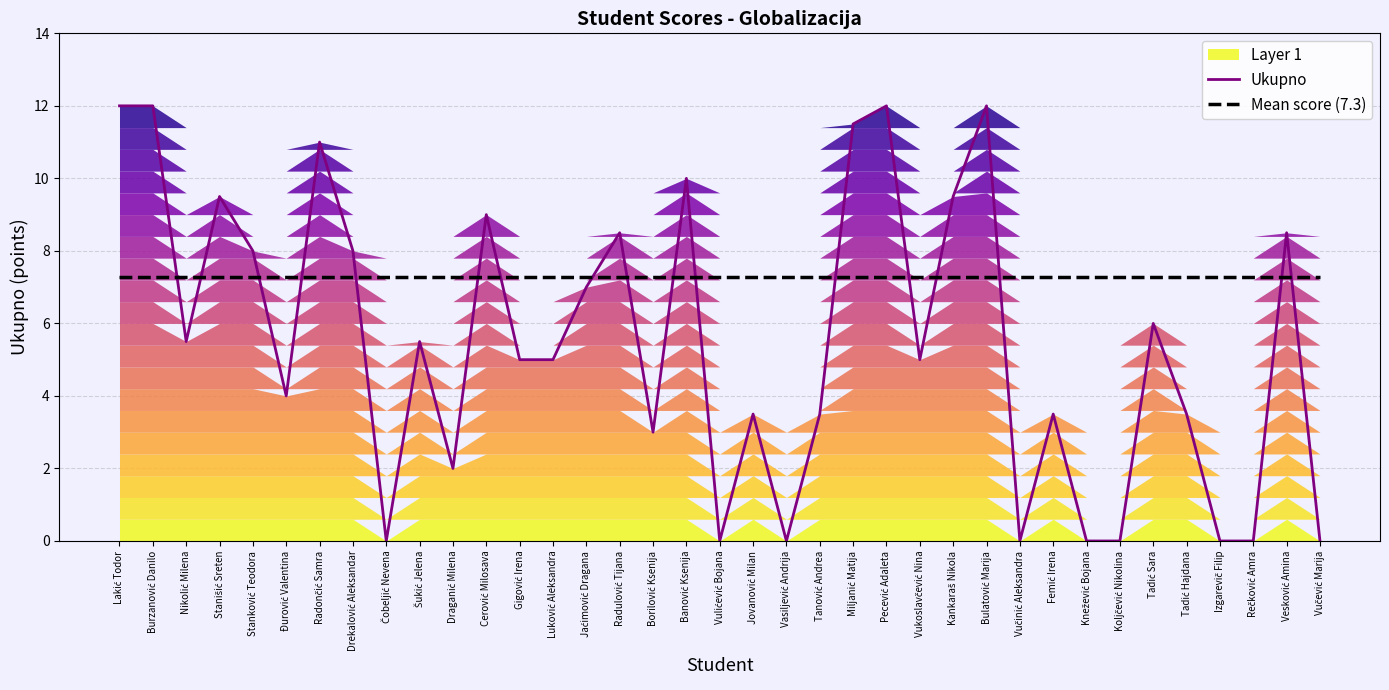

What is the sum of the Mean score (7.3) values at Radončić Samra and Luković Aleksandra?

14.5